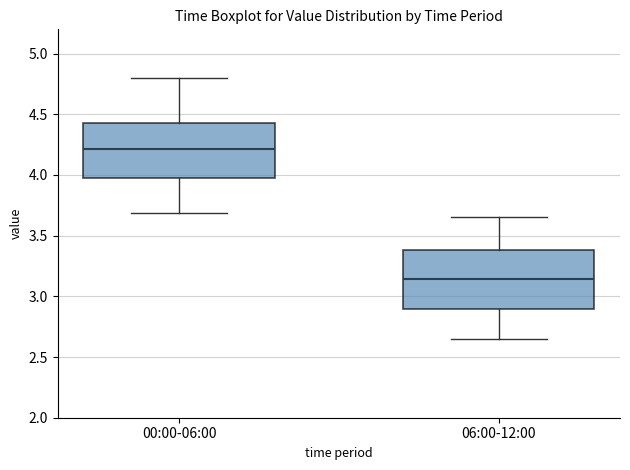

Where does the median line of the box for 06:00-12:00 sit on the y-axis? The values are not printed on the chart, so give them approximately, as read against the axis.

3.15